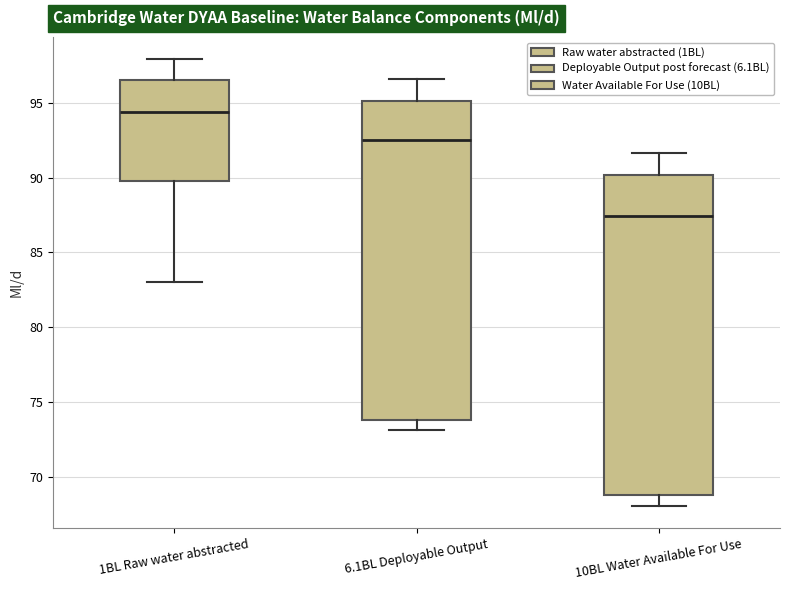

Reading left to right, transcribe this box plot: for each box, give where its median line is, the range the box spans, and where its two whiskers end, as read against the y-axis. The values are not printed on the chart, so give them approximately, as read against the axis.

1BL Raw water abstracted: median 94.5, box 90.0 to 96.5, whiskers 83.0 to 98.0
6.1BL Deployable Output: median 92.5, box 74.0 to 95.0, whiskers 73.0 to 96.5
10BL Water Available For Use: median 87.5, box 68.5 to 90.0, whiskers 68.0 to 91.5